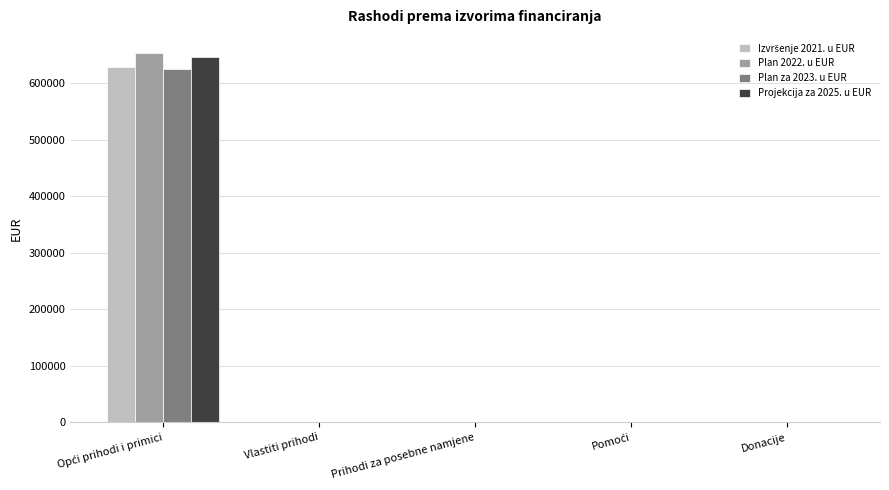

Is it true that Plan za 2023. u EUR equals 384936.1 at Prihodi za posebne namjene?

False